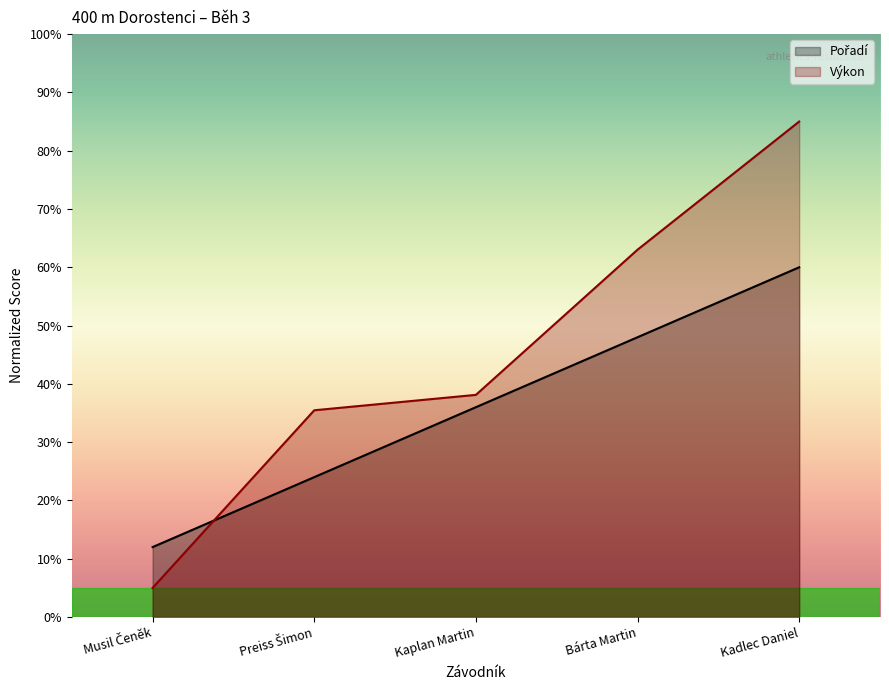

Reading left to right, extract all data points from this chart.

Pořadí: 12.0	24.0	36.0	48.0	60.0
Výkon: 5.0	35.5	38.1	63.0	85.0